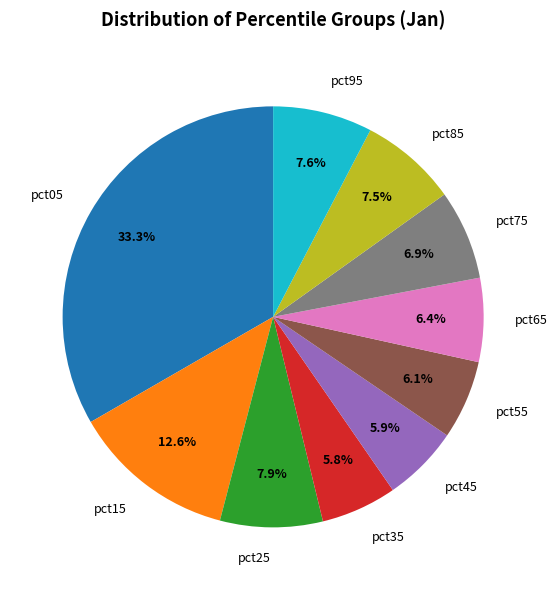

How many segments does this pie chart have?

10